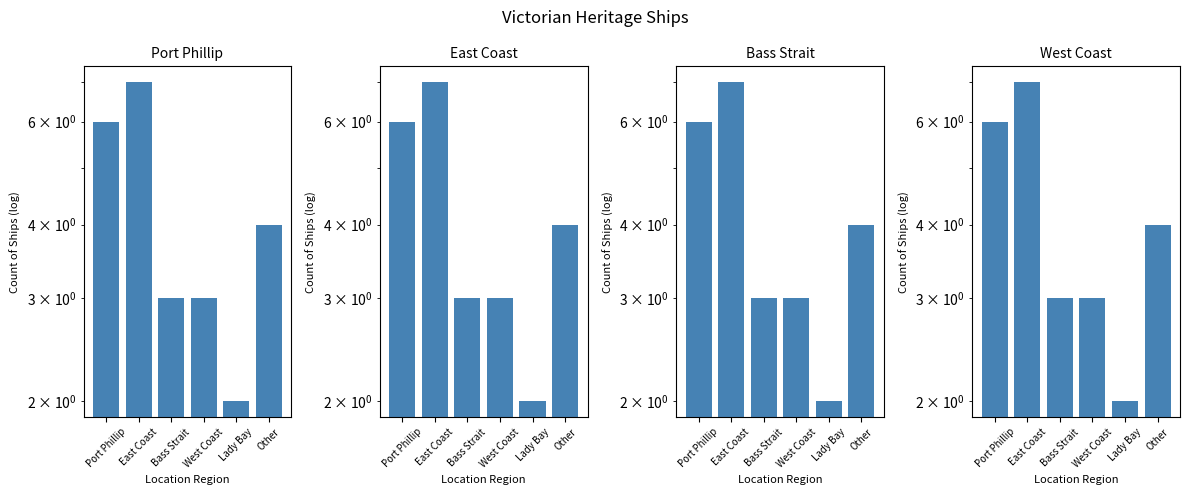

What position from the left is Lady Bay?

5